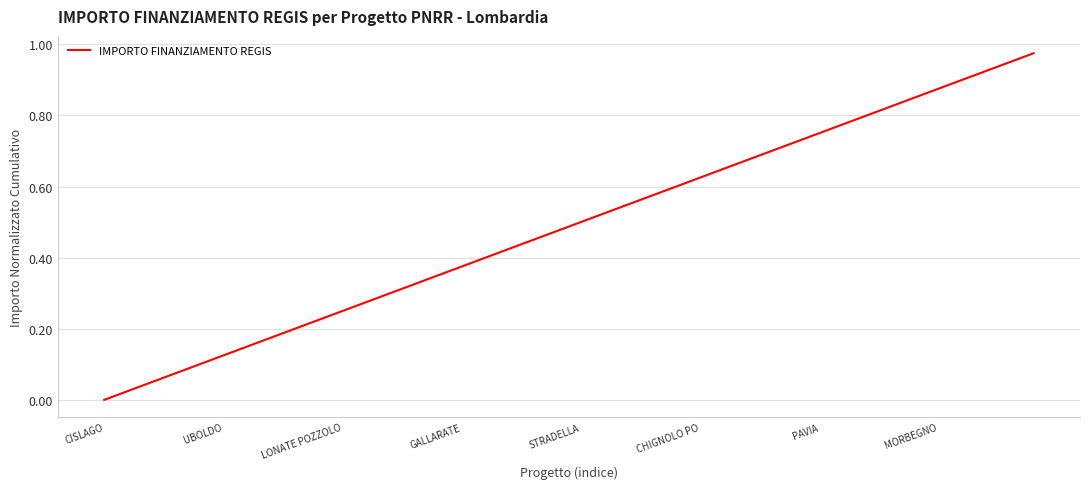

Which label corresponds to the smallest value in the chart?

CISLAGO